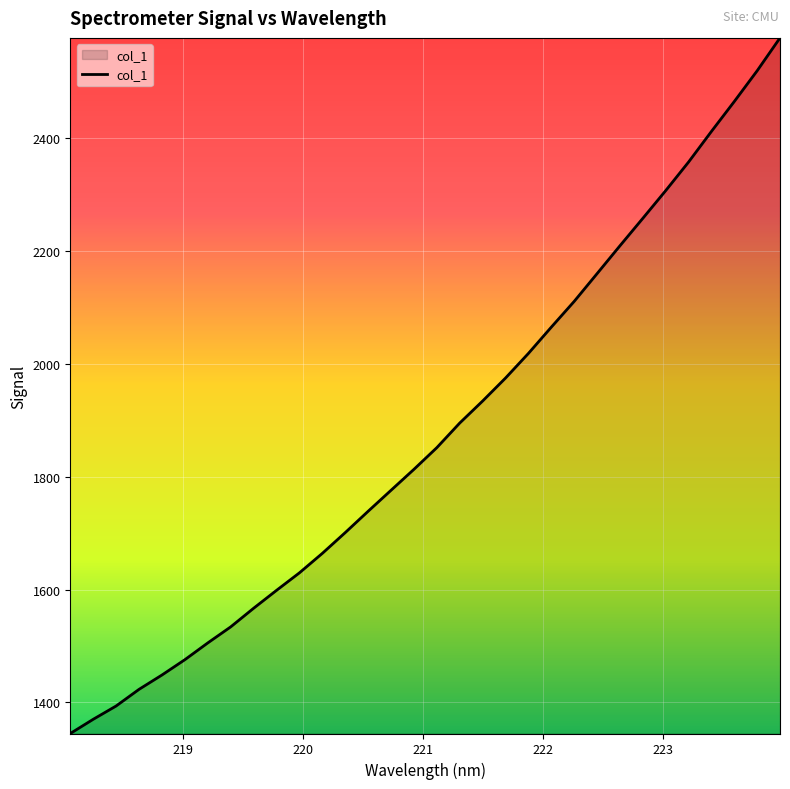

What is the sum of all values?

60096.0